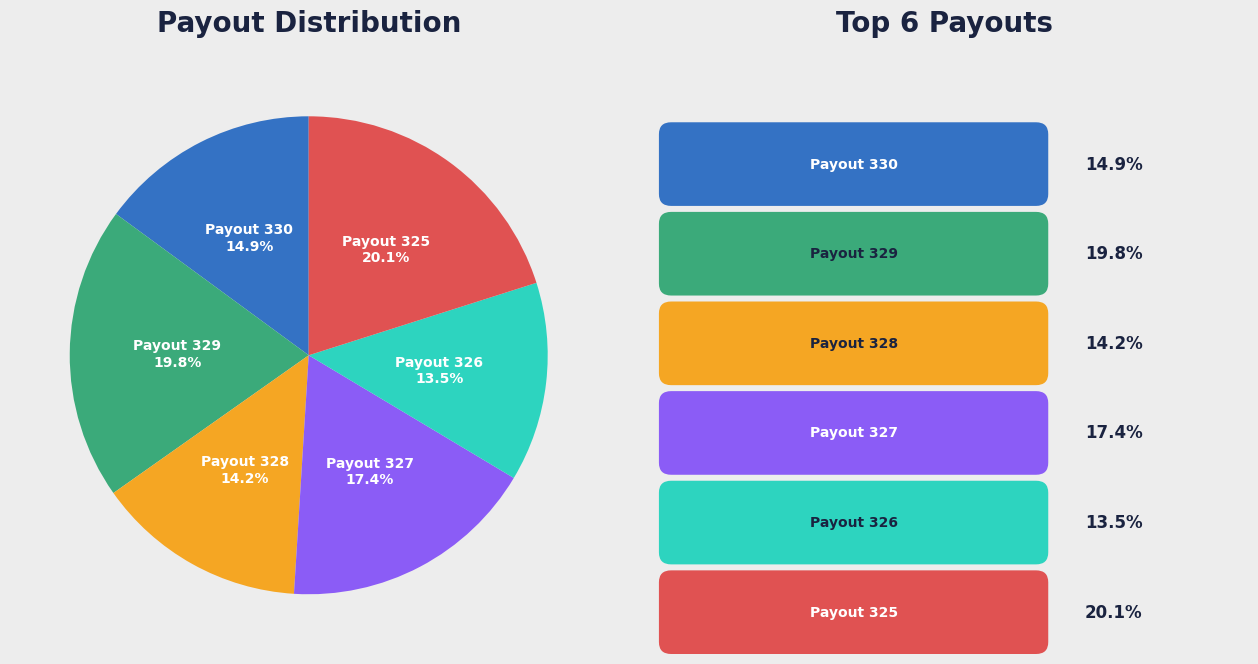

Is the sum of Payout 328 and Payout 330 greater than half?

No